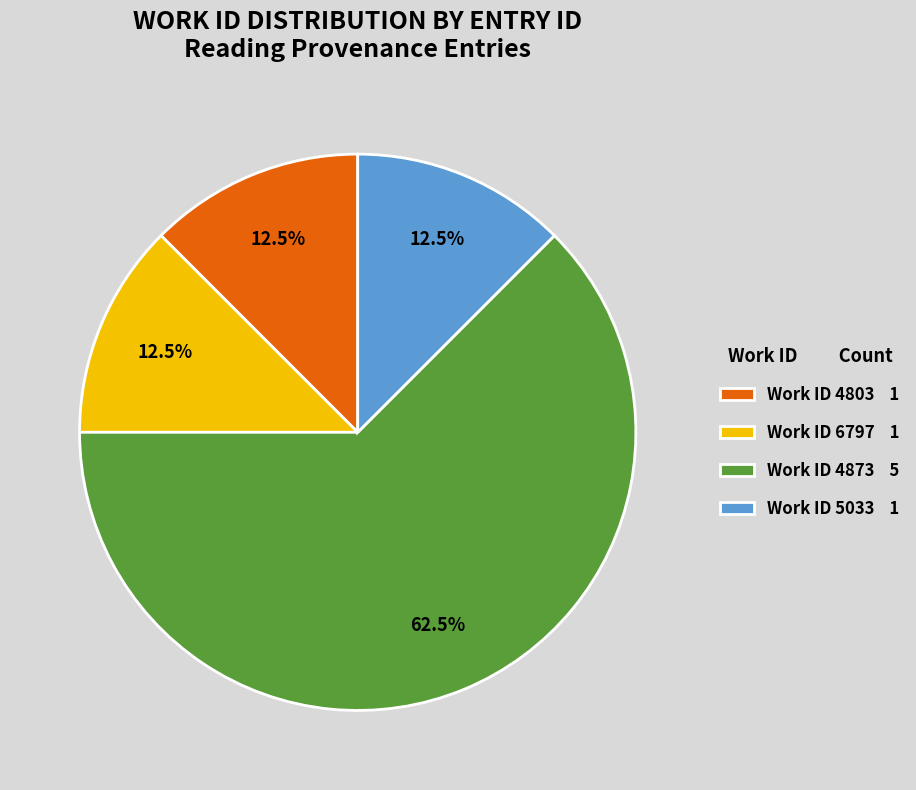

Between Work ID 4803 1 and Work ID 4873 5, which is larger?

Work ID 4873 5